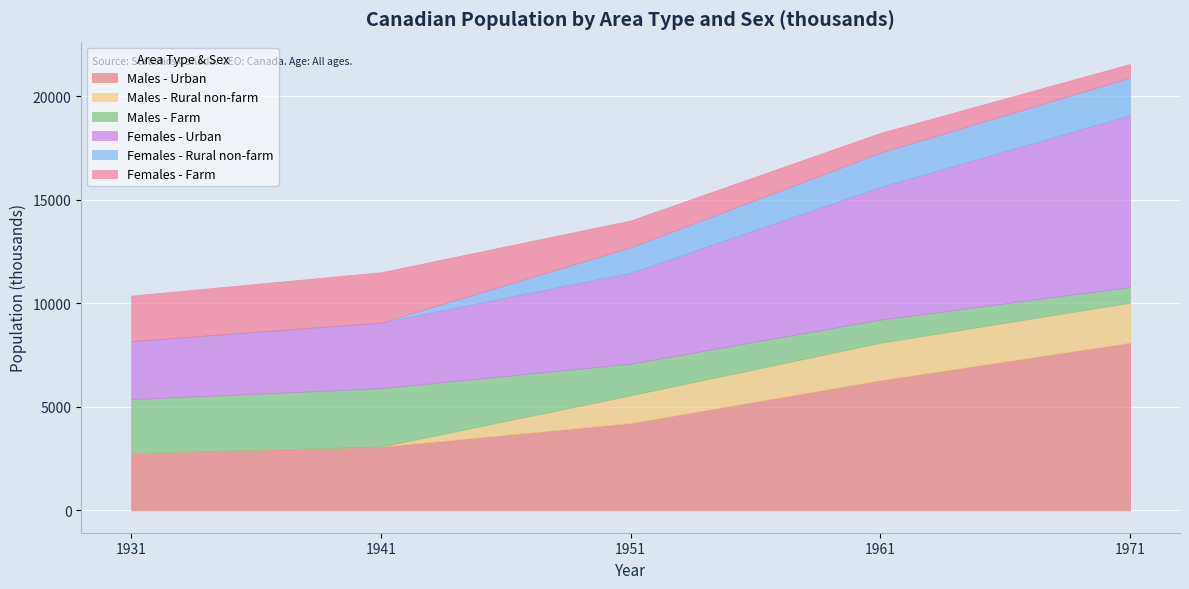

What are all the series names shown in the legend?

Males - Urban, Males - Rural non-farm, Males - Farm, Females - Urban, Females - Rural non-farm, Females - Farm